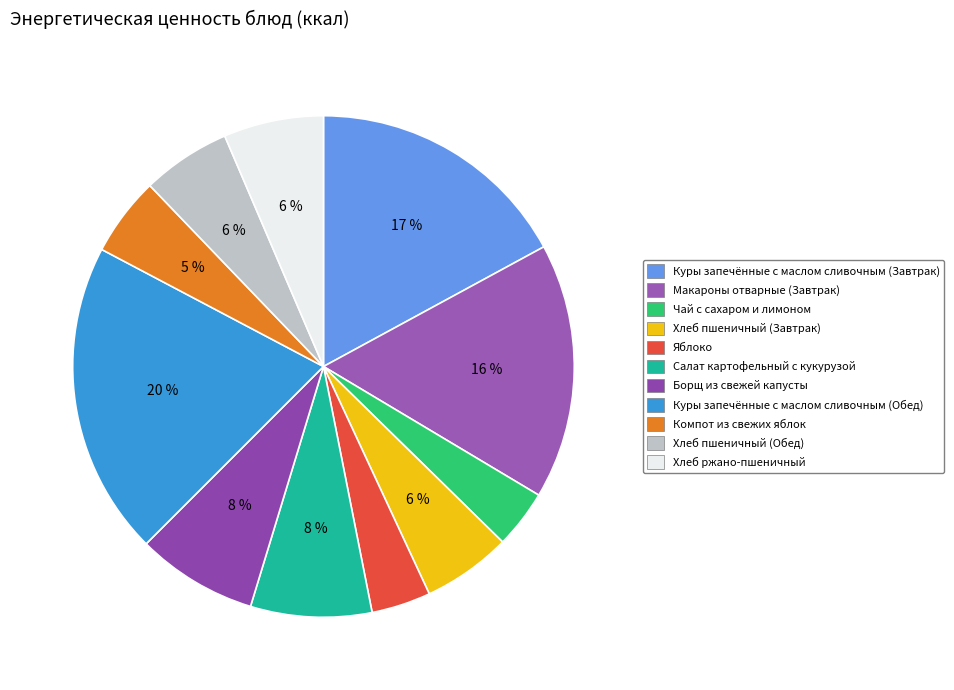

Between Компот из свежих яблок and Чай с сахаром и лимоном, which is larger?

Компот из свежих яблок